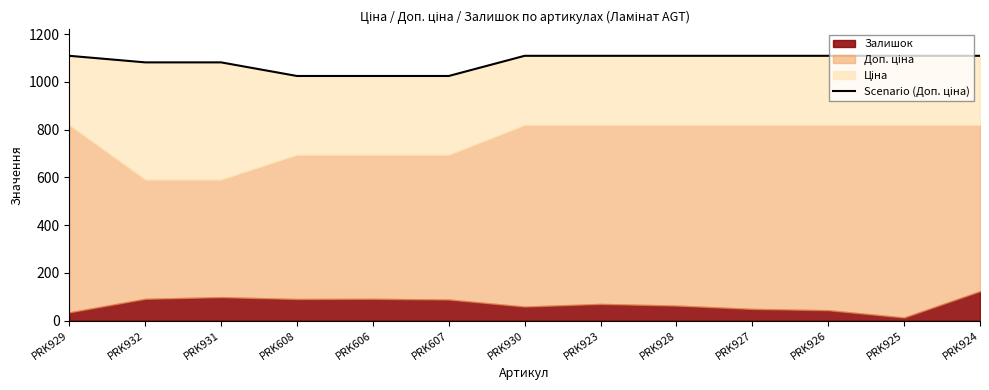

Is it true that the value at PRK932 is 1081.7?

True